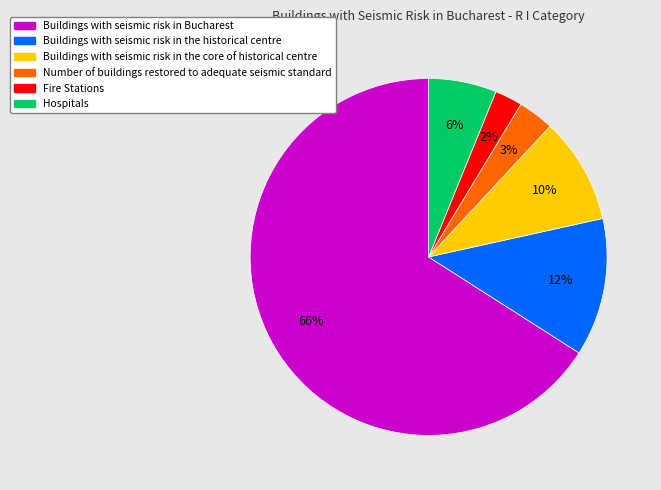

How many segments does this pie chart have?

6